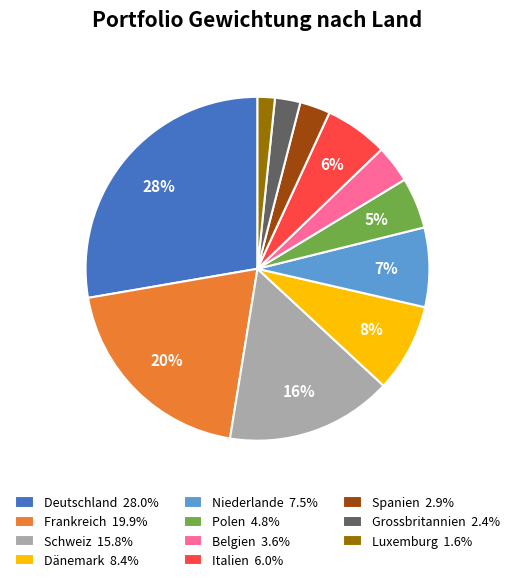

Is there a majority slice in this chart?

No